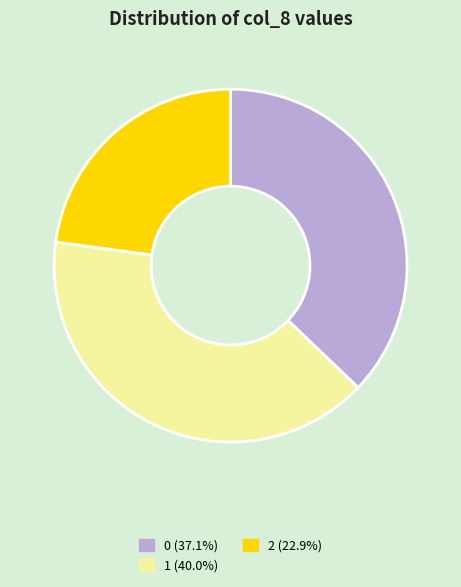

Do 1 (40.0%) and 2 (22.9%) together represent more than half of the pie?

Yes